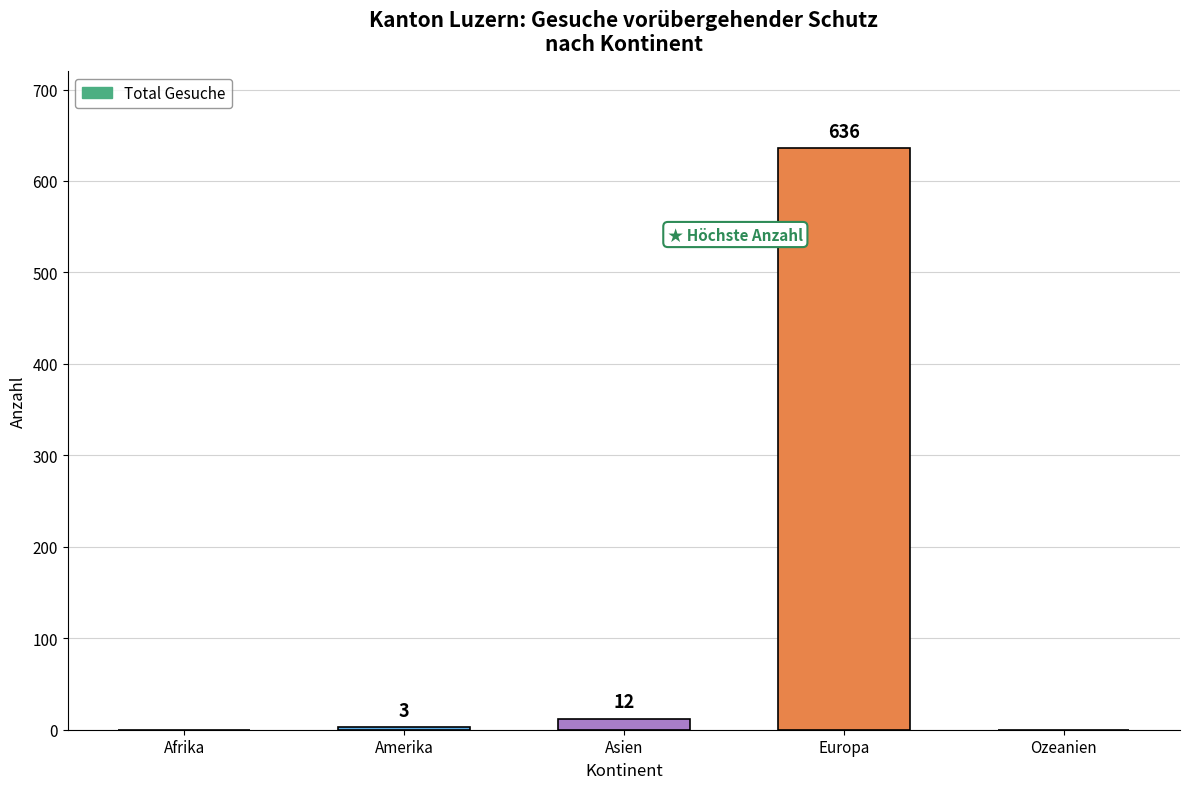

The value at Ozeanien is 0. True or false?

True